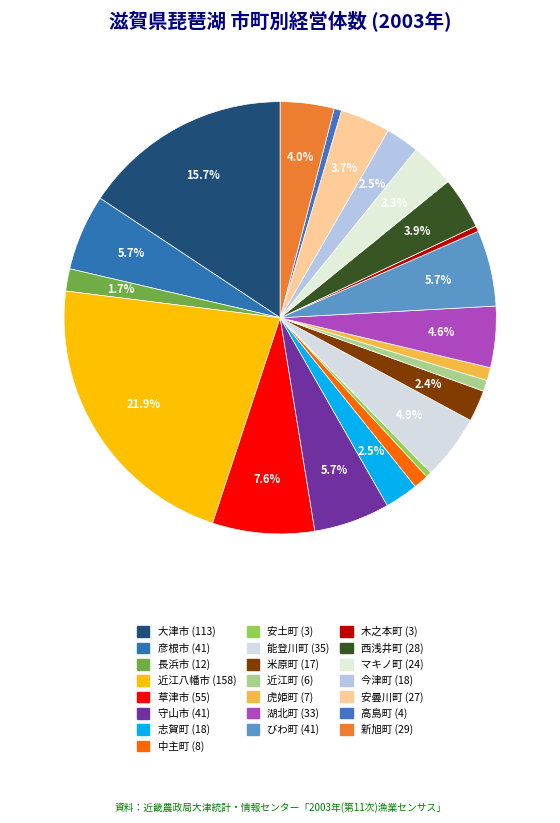

To the nearest percent, what is the combined percentage of 高島町 and 彦根市?

6%